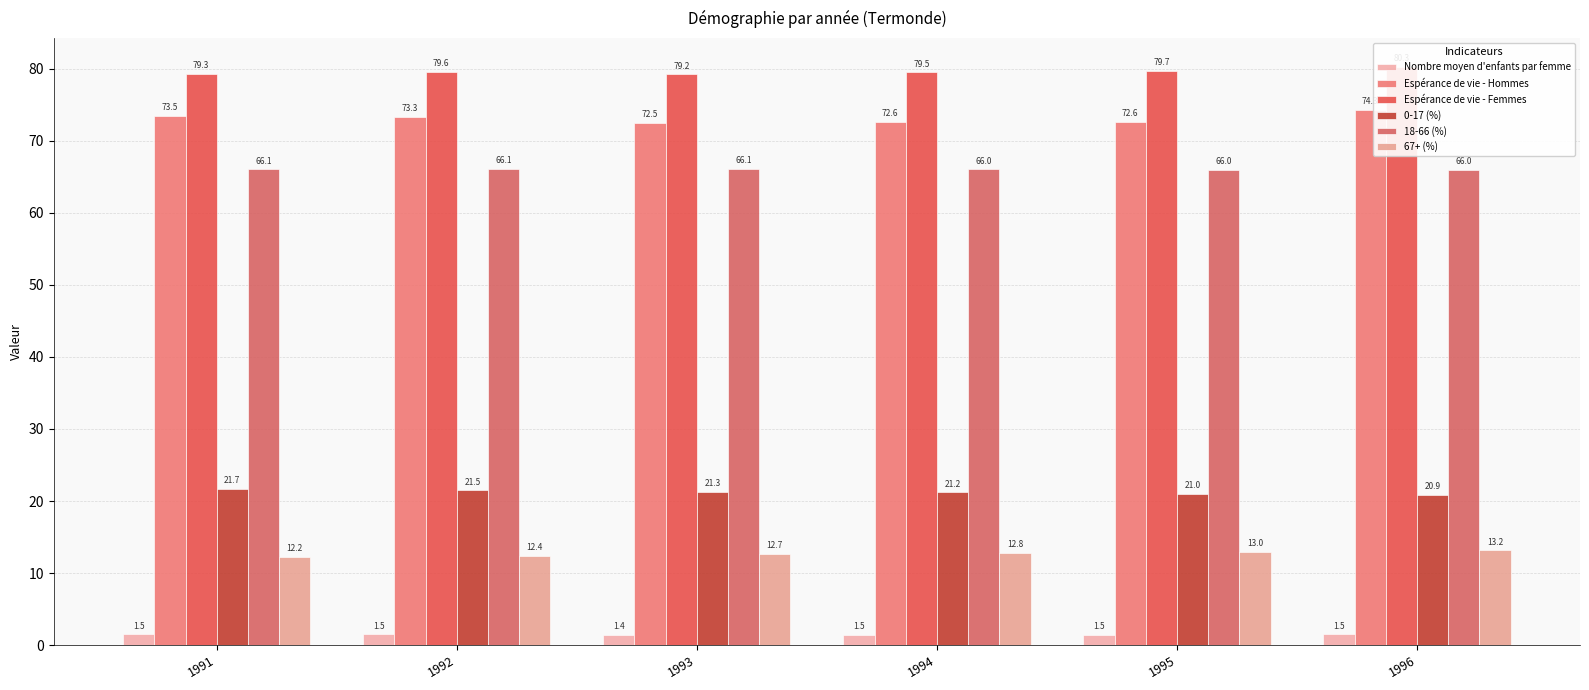

What is the average value of the 18-66 (%) series?

66.0